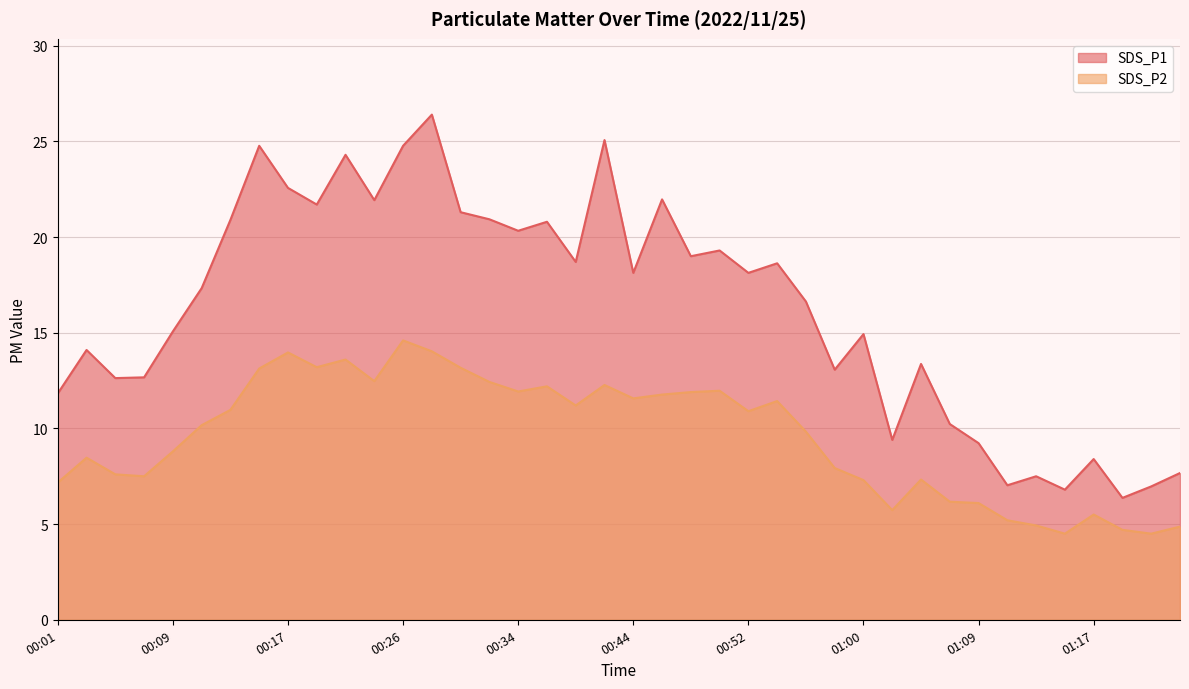

List the labels in order of SDS_P2 value, smallest first.

01:15, 01:21, 01:19, 01:23, 01:13, 01:11, 01:17, 01:02, 01:09, 01:06, 00:01, 01:00, 01:04, 00:07, 00:05, 00:58, 00:03, 00:09, 00:56, 00:11, 00:52, 00:13, 00:38, 00:54, 00:44, 00:46, 00:48, 00:34, 00:50, 00:36, 00:40, 00:32, 00:23, 00:15, 00:30, 00:19, 00:21, 00:17, 00:28, 00:26